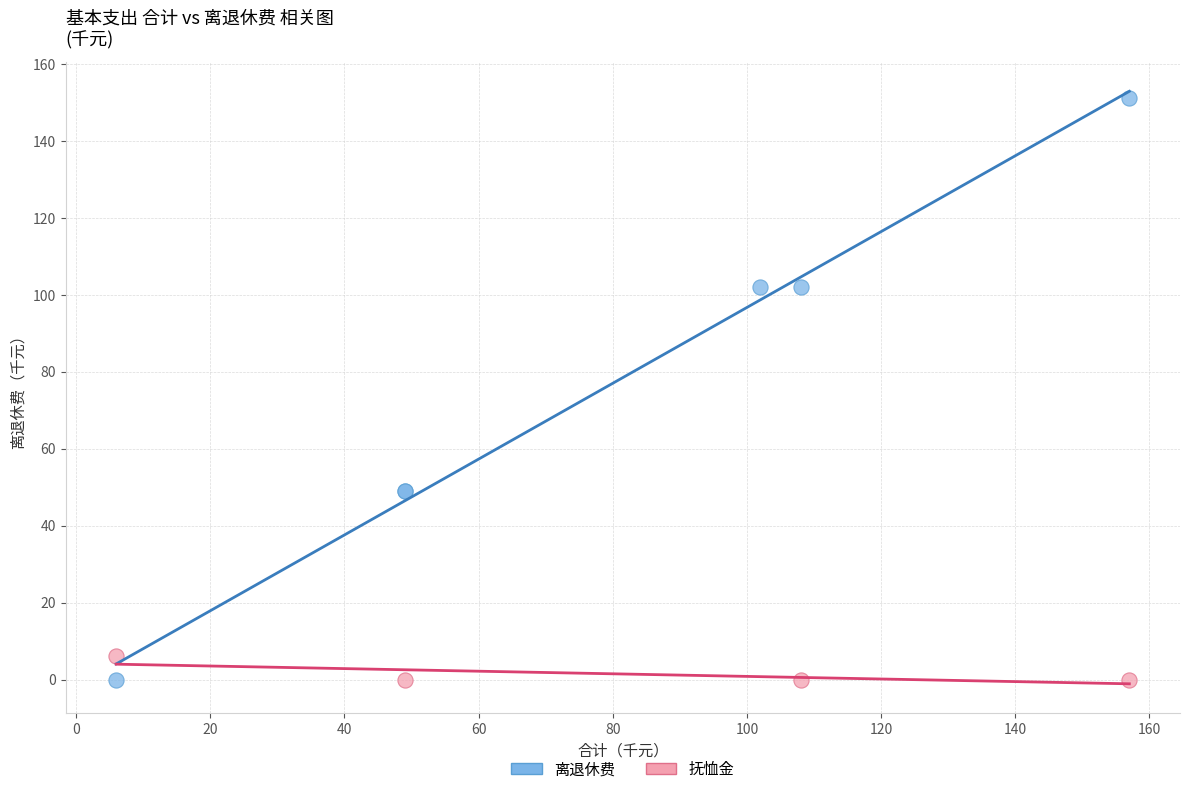

Which series contains the highest Y value?

离退休费